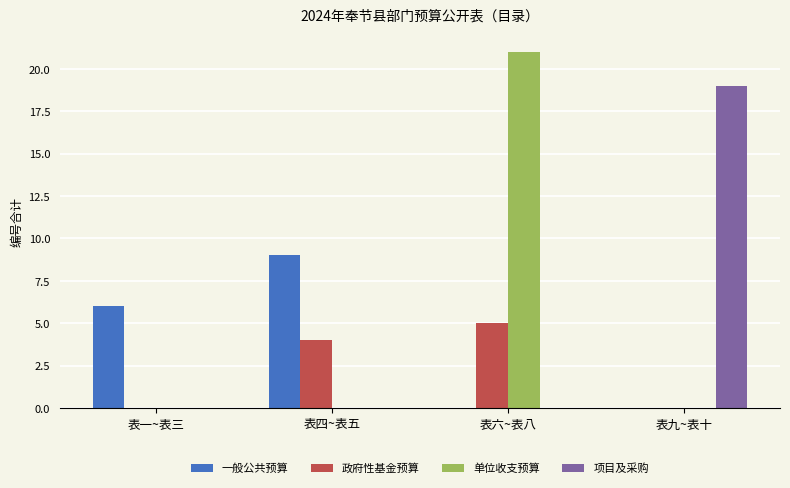

Reading left to right, extract all data points from this chart.

一般公共预算: 6	9	0	0
政府性基金预算: 0	4	5	0
单位收支预算: 0	0	21	0
项目及采购: 0	0	0	19